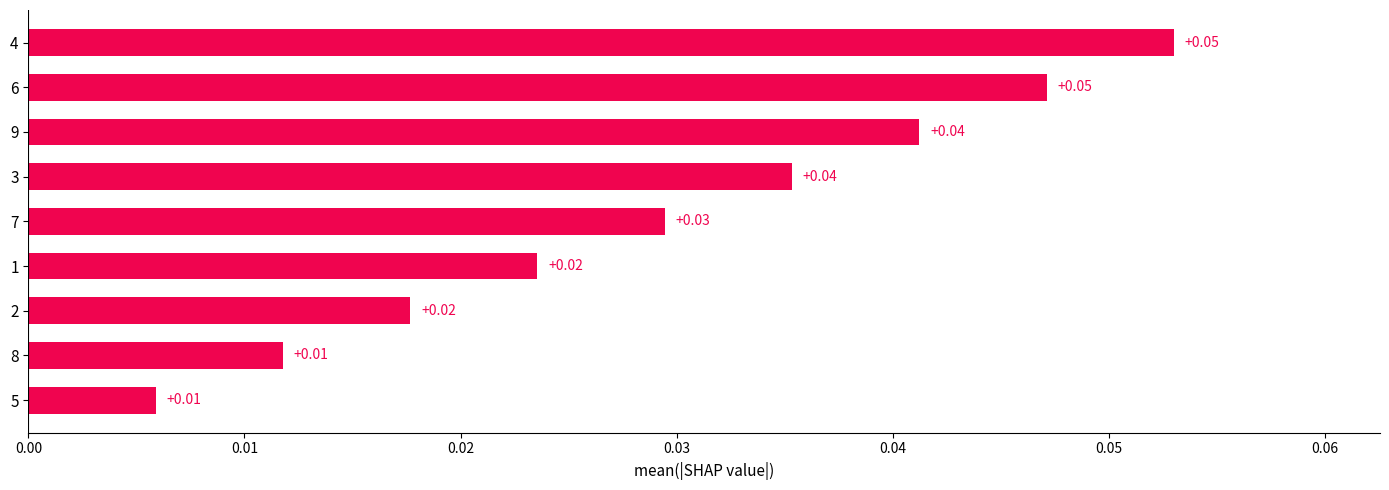

How many distinct data groups are displayed?

1